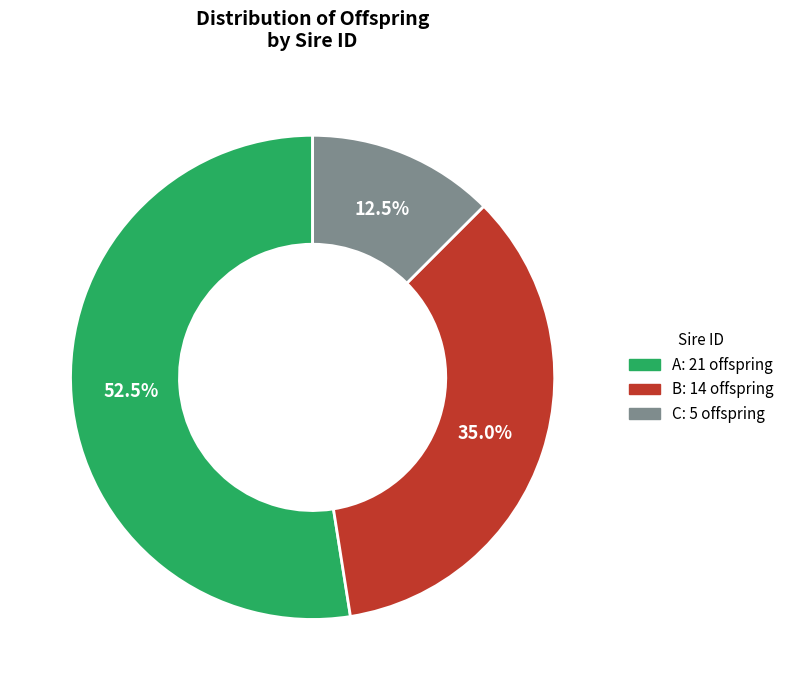

Is there a majority slice in this chart?

Yes